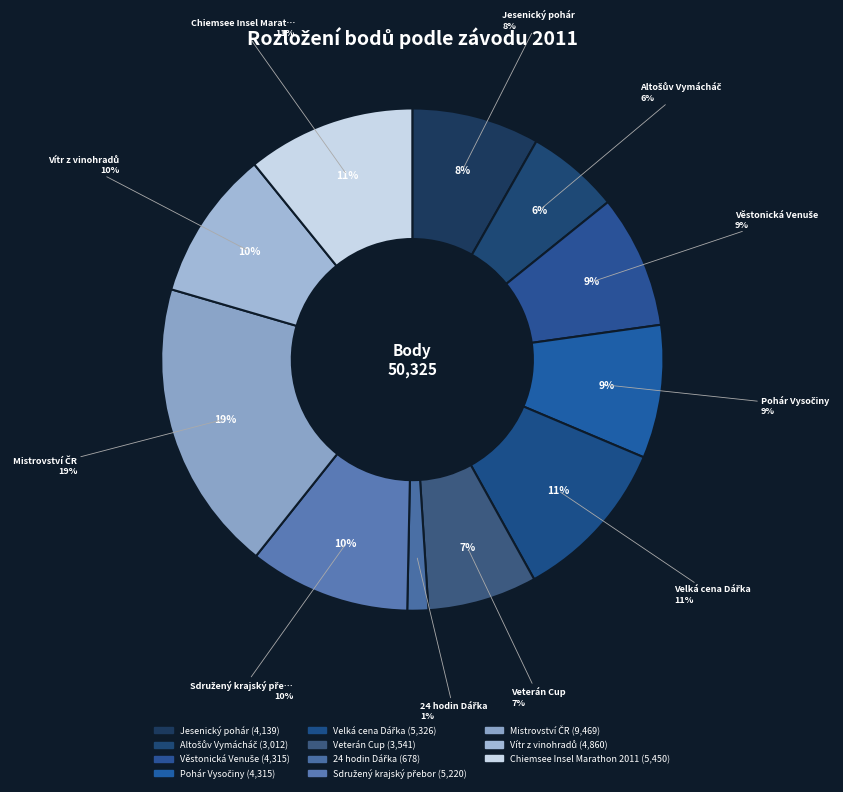

To the nearest percent, what is the difference between the largest and smallest slice percentages?

17%